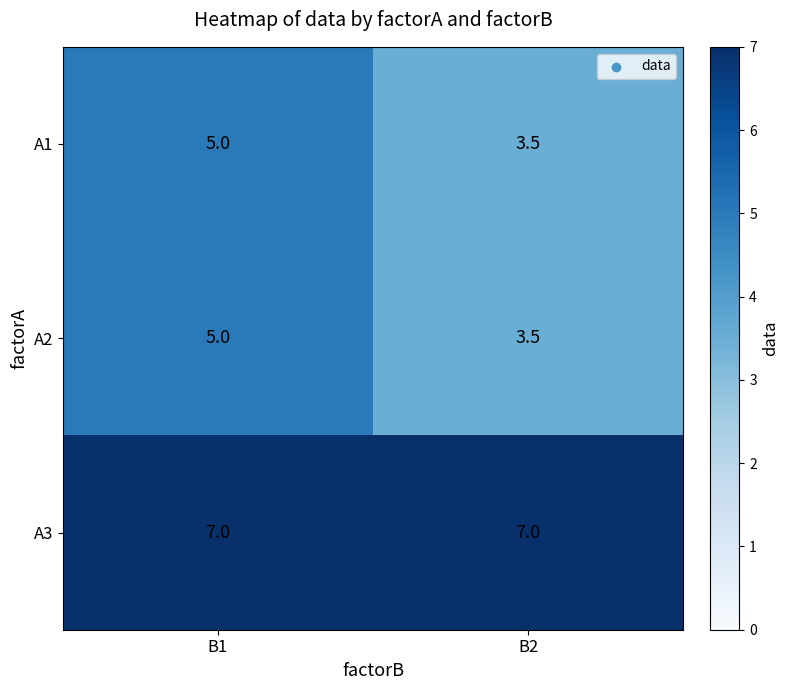

What is the maximum value shown in the chart?

7.0